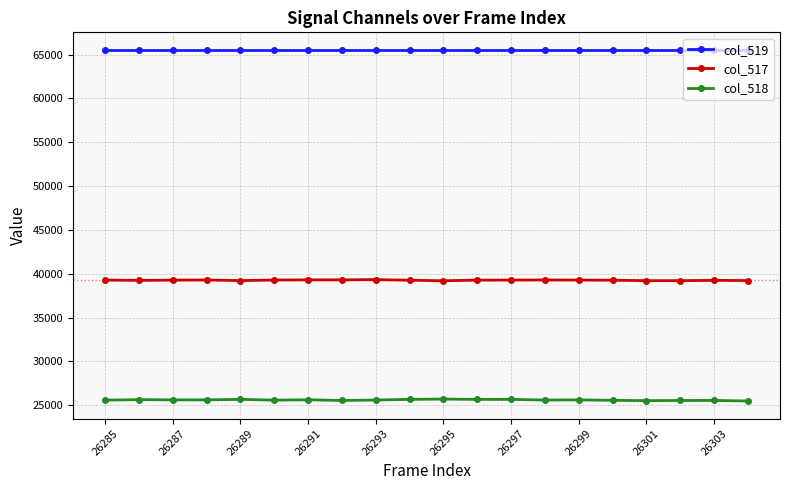

True or false: col_517 has more than 1 interior local peaks.

True